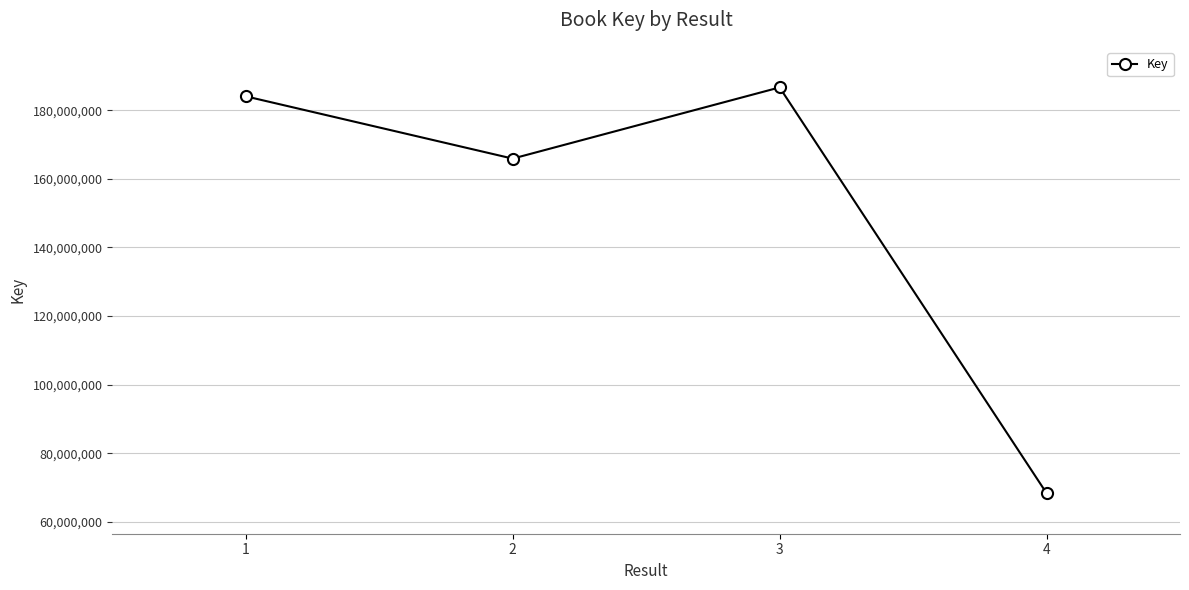

Reading right to left, list all the values displayed in this chart.

68333824	186671141	165903850	184072077